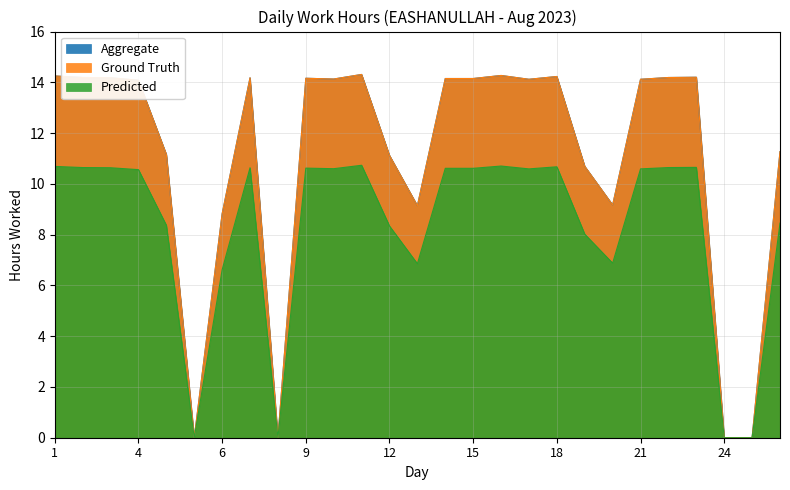

At which category is the sum across all series the highest?

11